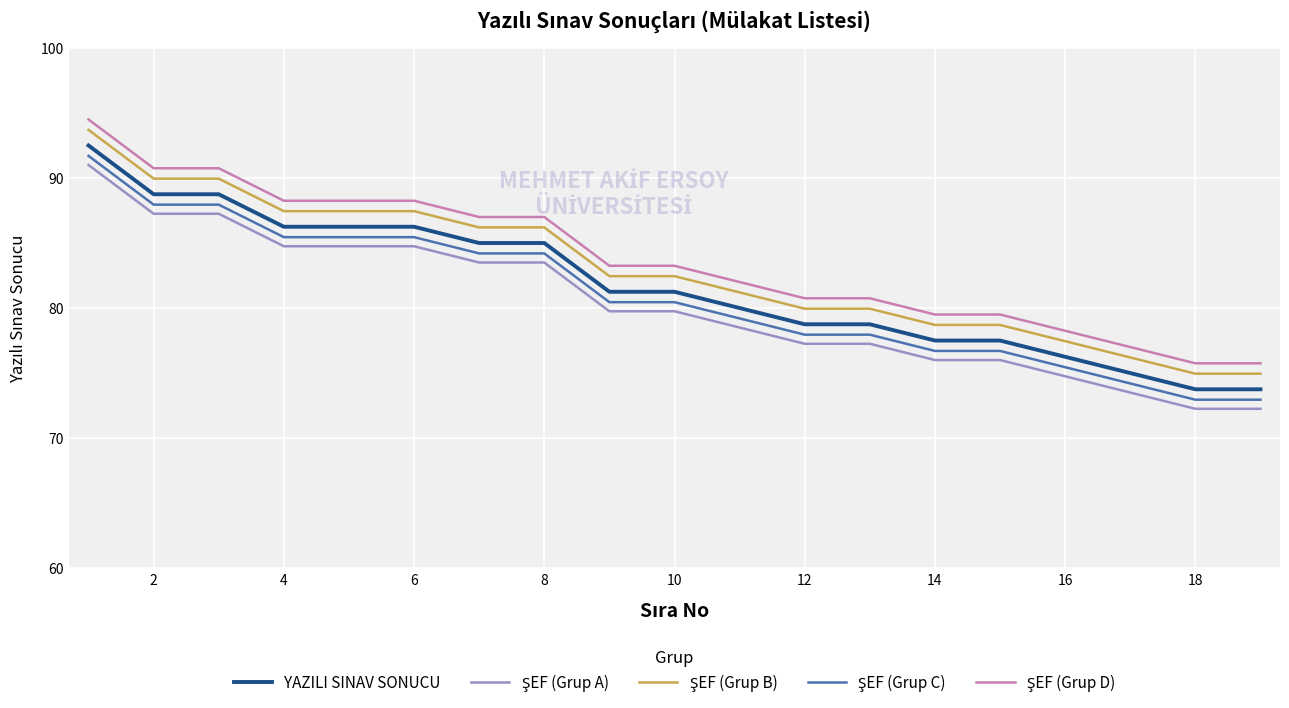

What is the greatest value displayed?

94.5